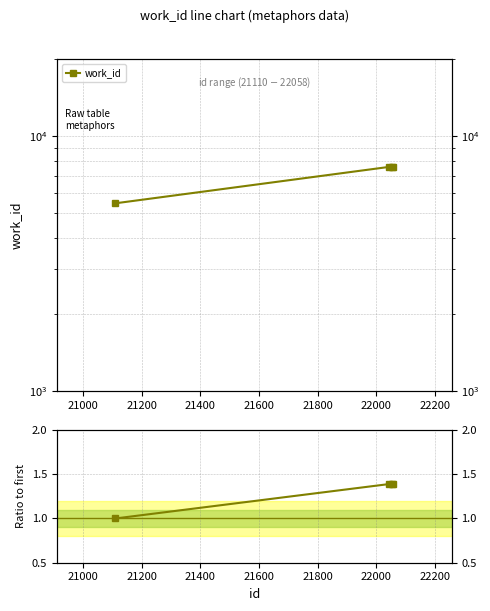

True or false: ratio to first id and work_id cross at least once.

False